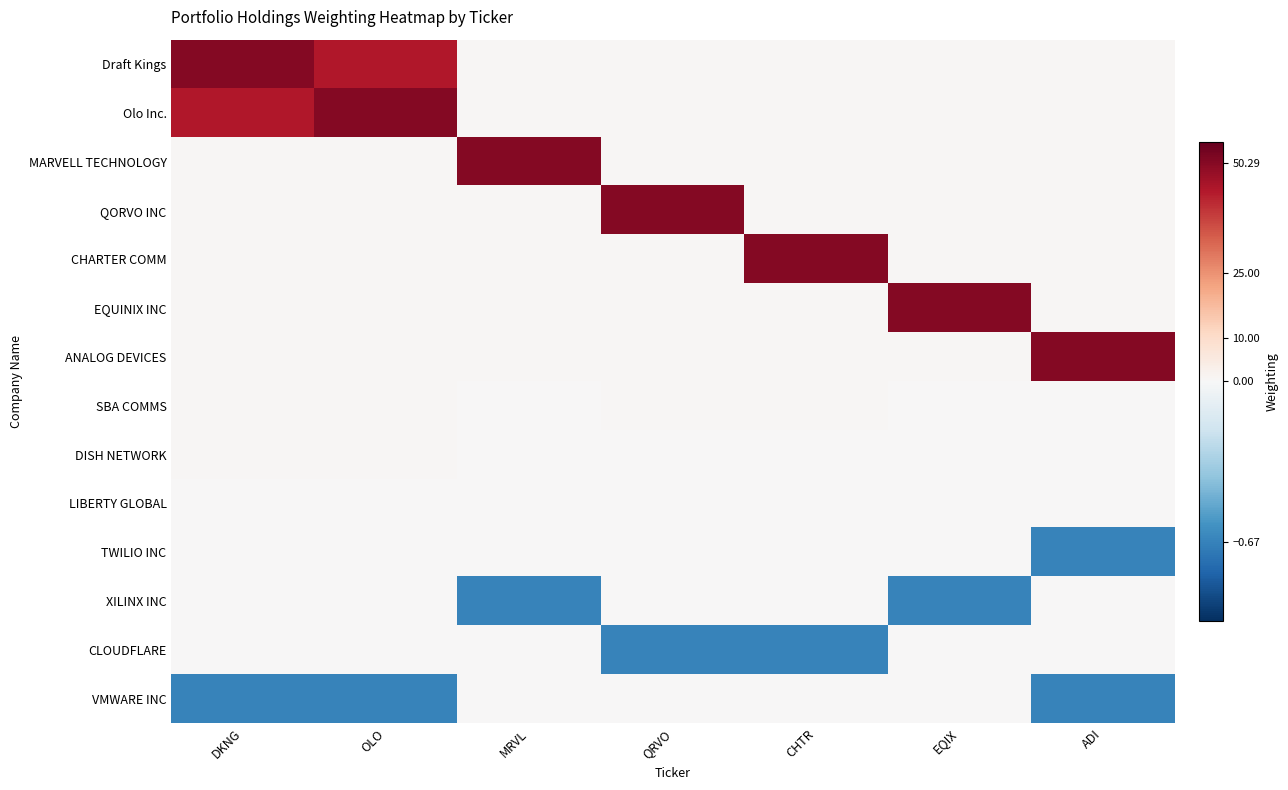

Count the number of data series in this chart.

14